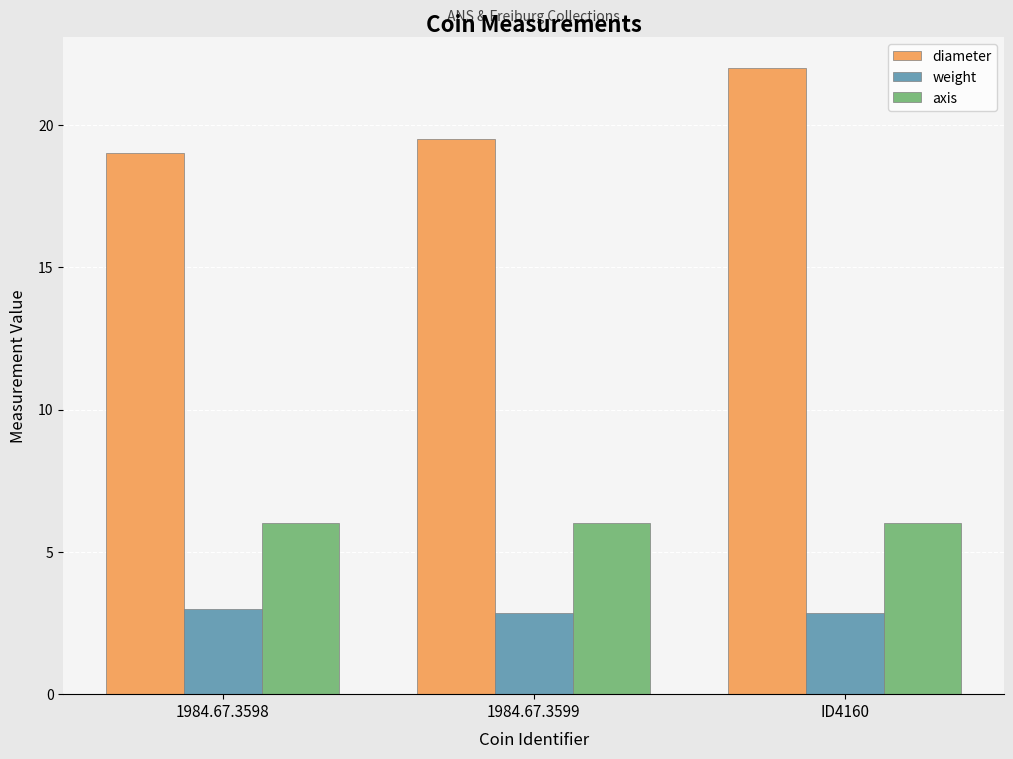

What is the sum of all weight values?

8.7